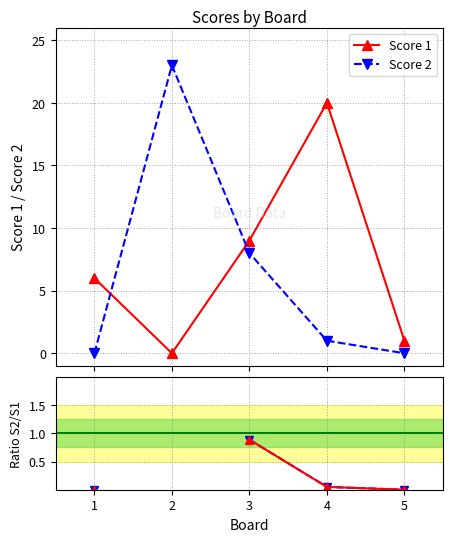

Which series has the largest total across all categories?

Score 1